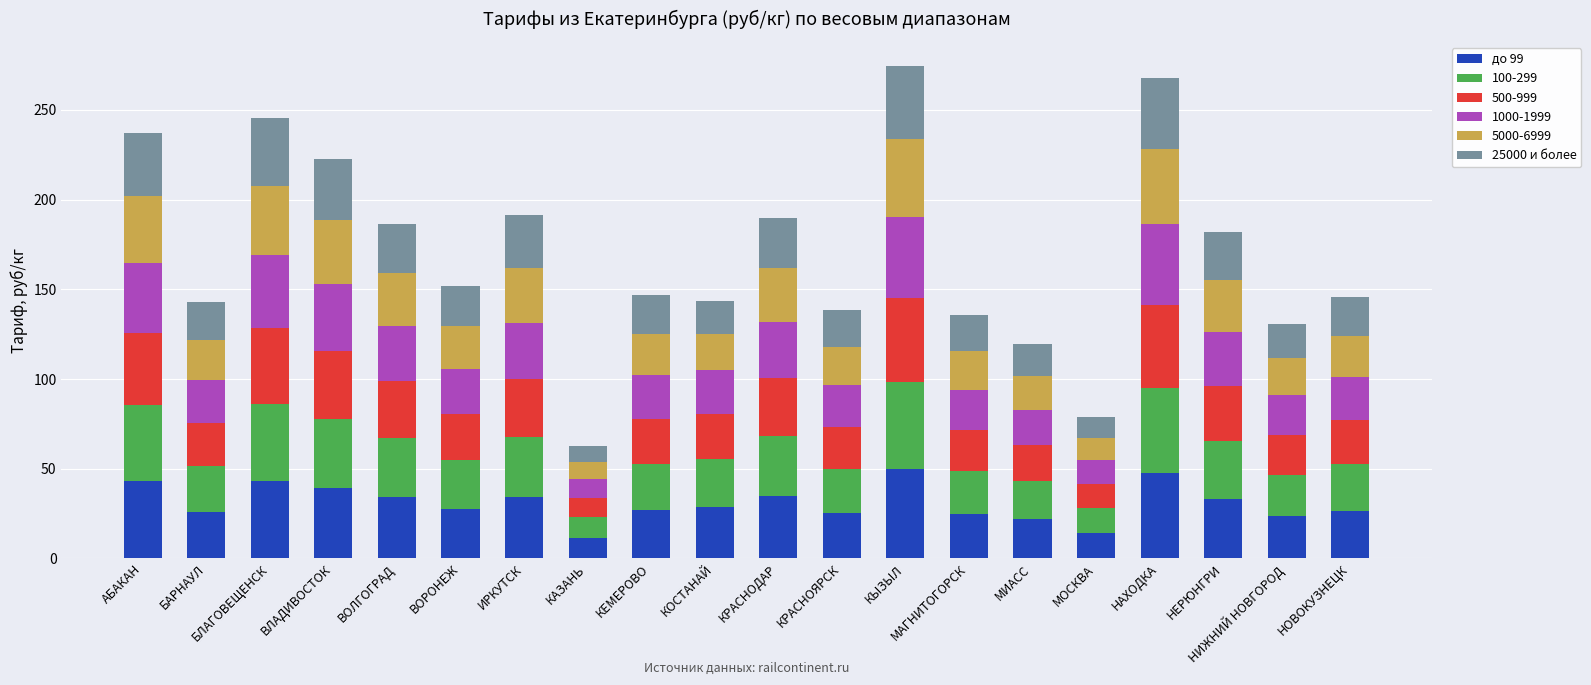

What is the difference between the до 99 values at НАХОДКА and МИАСС?

26.1